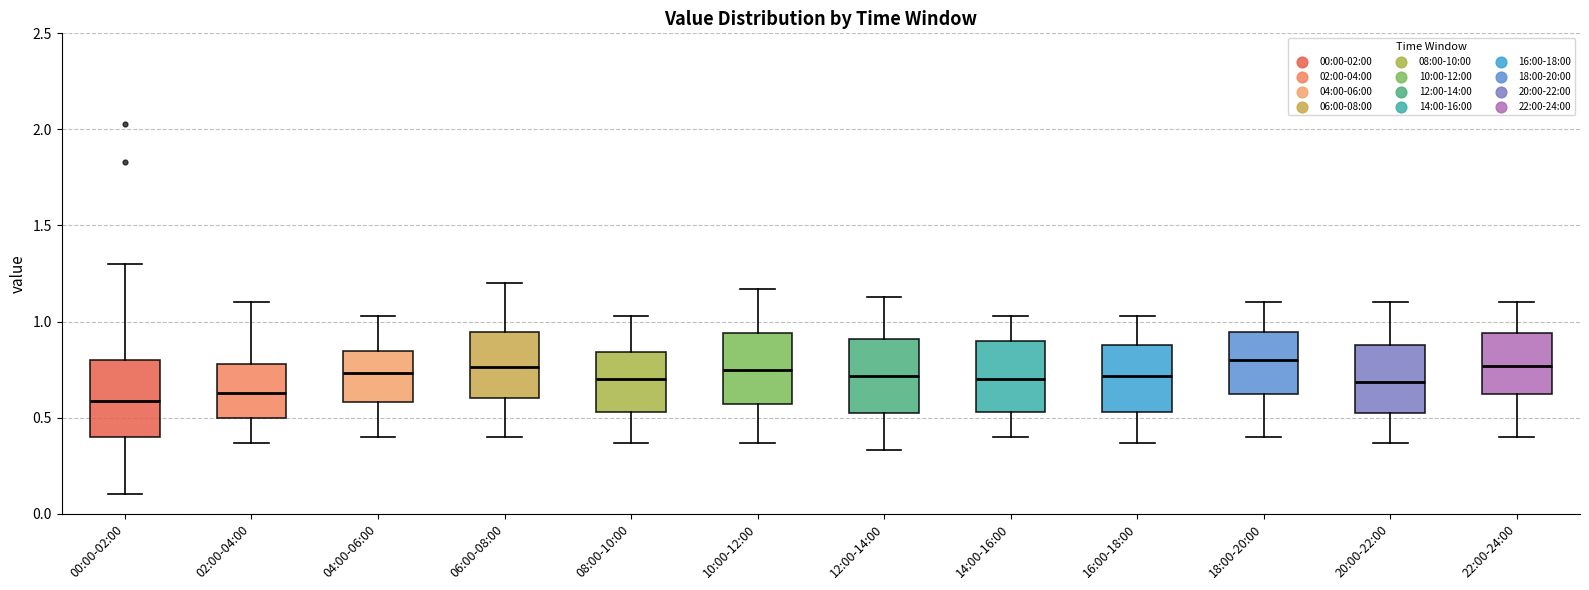

Where is the lower edge of the box for 20:00-22:00 on the y-axis? The values are not printed on the chart, so give them approximately, as read against the axis.

0.50